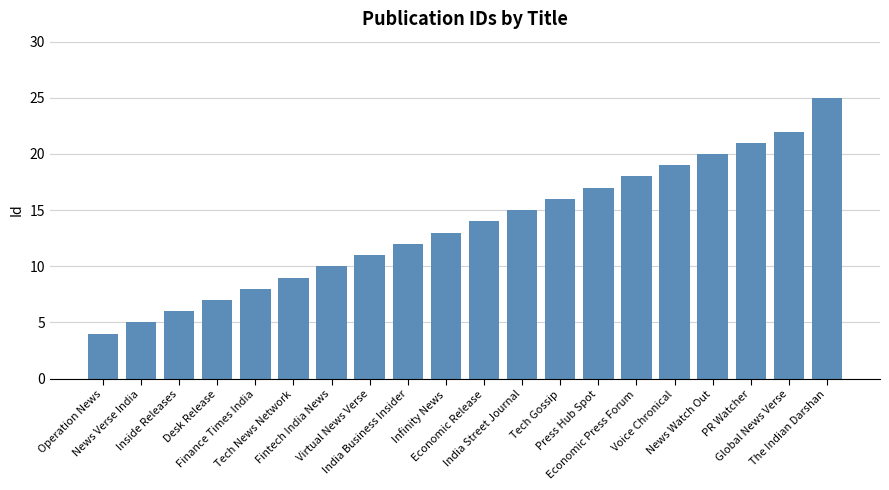

What is the sum of the values at News Verse India and Inside Releases?

11